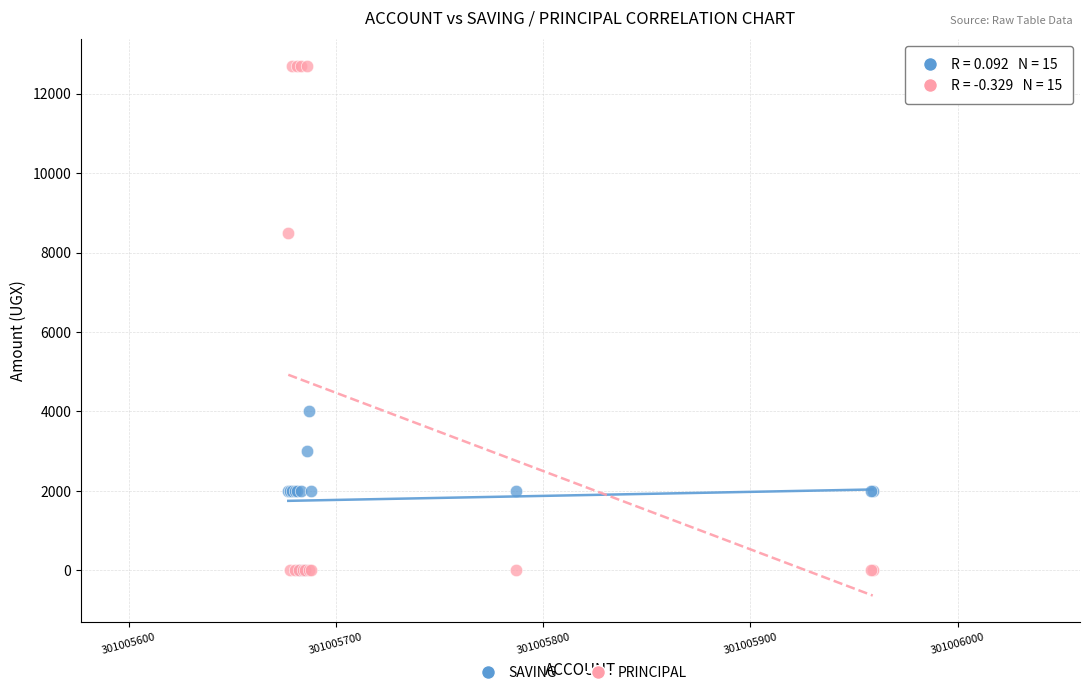

What are all the series names shown in the legend?

SAVING, PRINCIPAL